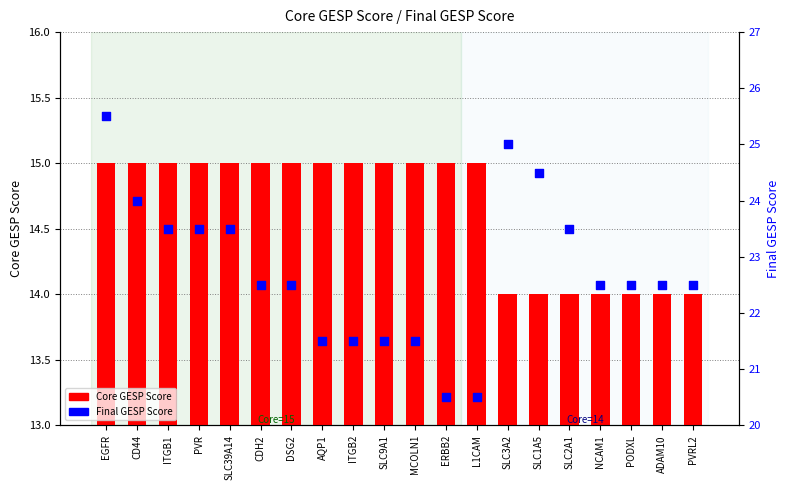

At how many categories does at least one series exceed 19?

20